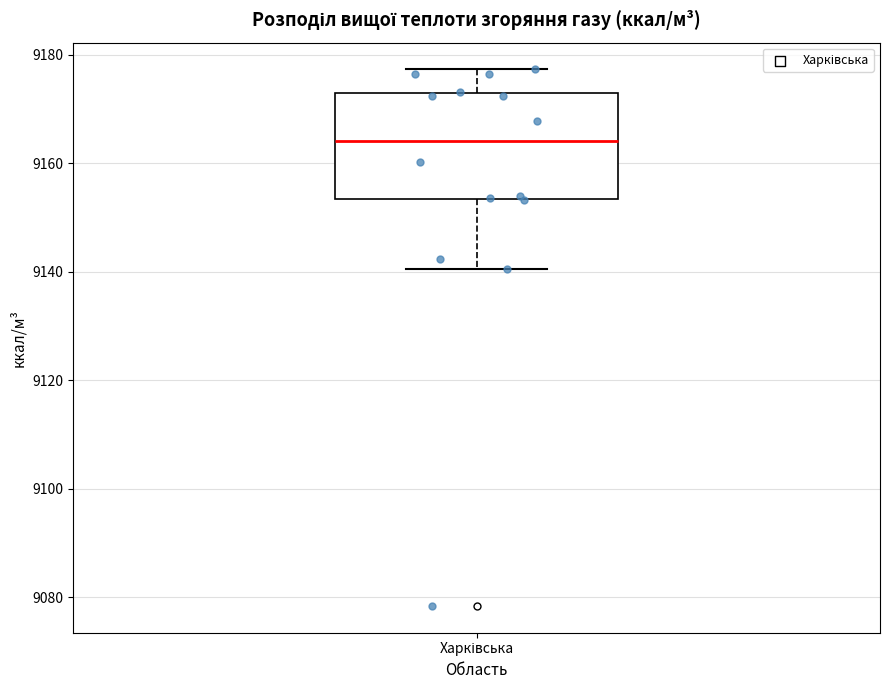

Transcribe this box plot: give where the median line is, the range the box spans, and where the two whiskers end, as read against the y-axis. The values are not printed on the chart, so give them approximately, as read against the axis.

median 9164, box 9154 to 9172, whiskers 9140 to 9178